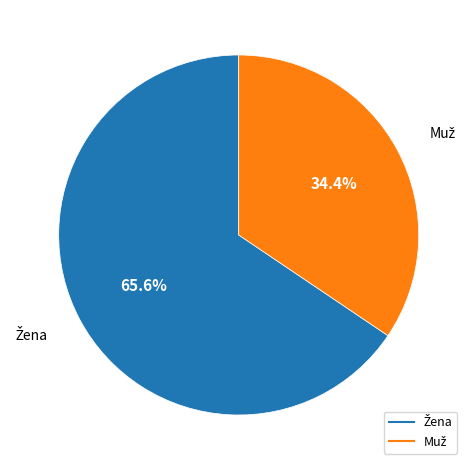

Does any single category account for the majority?

Yes